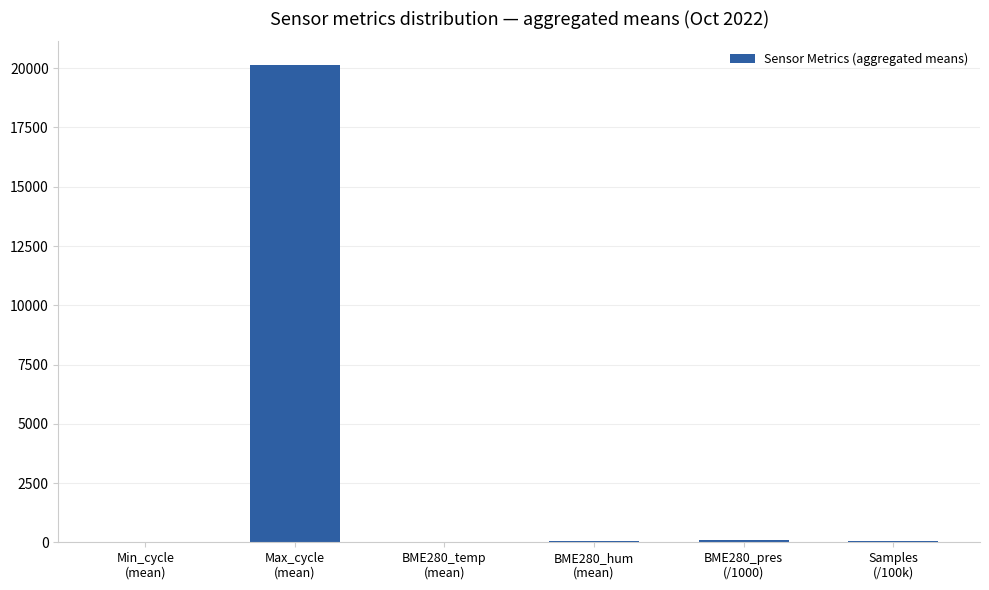

What is the maximum value shown in the chart?

20127.8